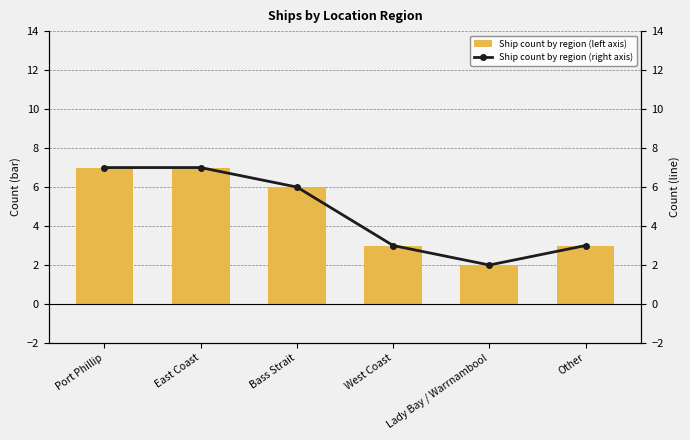

What position from the left is Port Phillip?

1